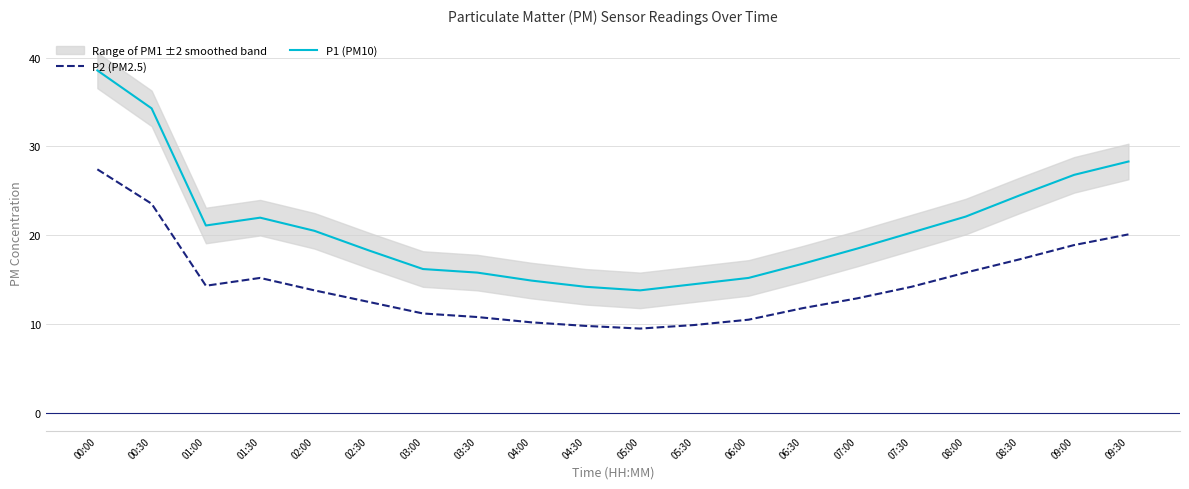

At which category does P2 (PM2.5) reach its first local peak?

01:30